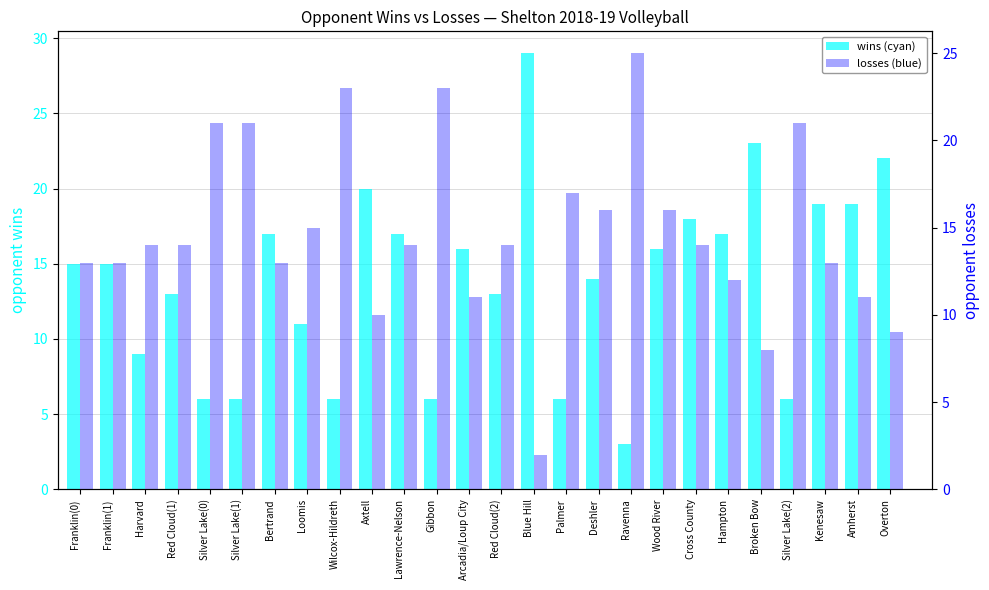

Rank the series by their average value, from highest to lowest.

losses, wins